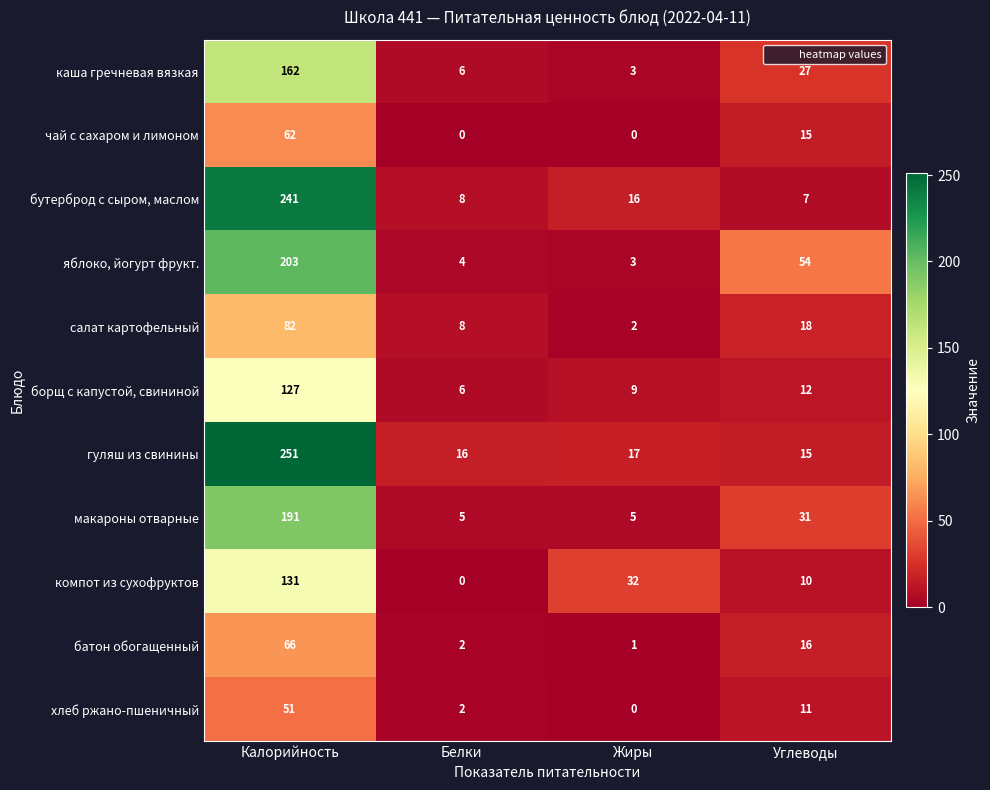

At which category is the sum across all series the highest?

Калорийность